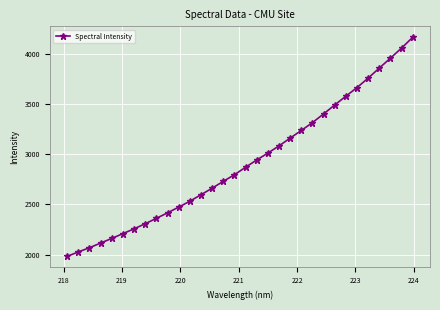

What is the difference between the second highest and second lowest values?

2031.5